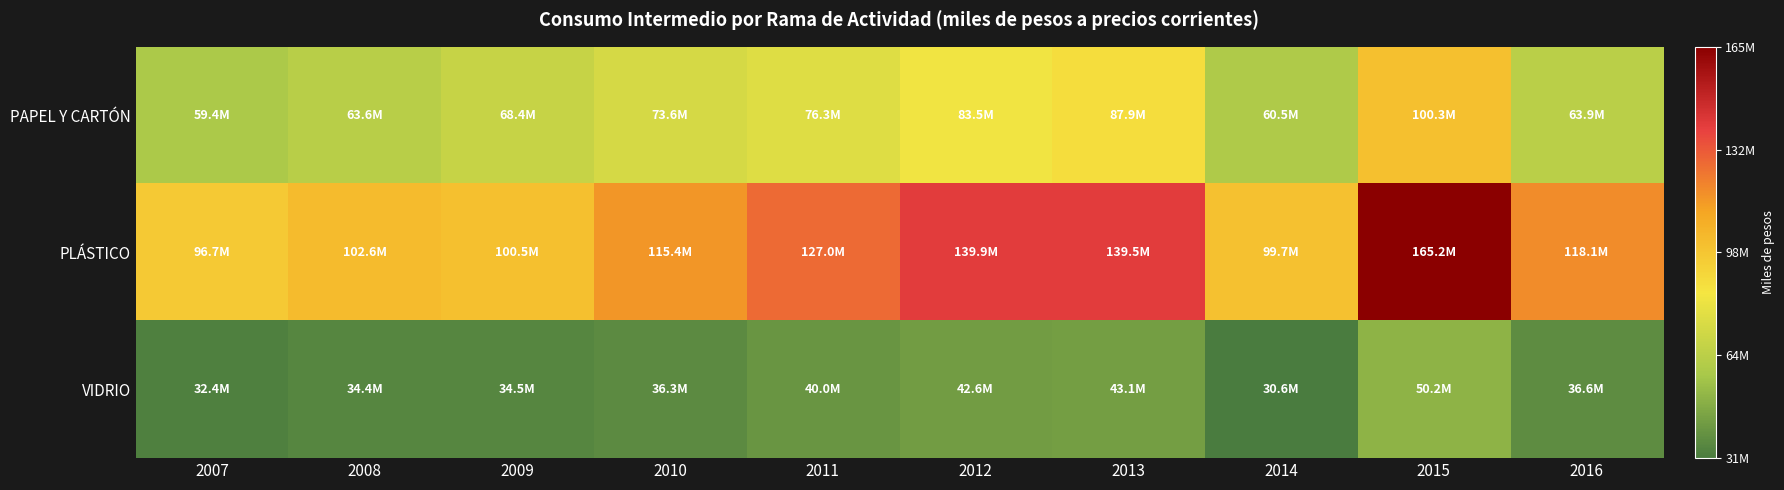

Reading left to right, extract all data points from this chart.

PAPEL Y CARTÓN: 2007=59414832	2008=63629492	2009=68397042	2010=73625669	2011=76344934	2012=83485925	2013=87929470	2014=60536065	2015=100349366	2016=63890676
PLÁSTICO: 2007=96662243	2008=102563572	2009=100481084	2010=115421024	2011=126967924	2012=139898965	2013=139500099	2014=99655901	2015=165244355	2016=118076059
VIDRIO: 2007=32413583	2008=34412330	2009=34475037	2010=36295874	2011=39993090	2012=42613798	2013=43068425	2014=30554466	2015=50218942	2016=36628171